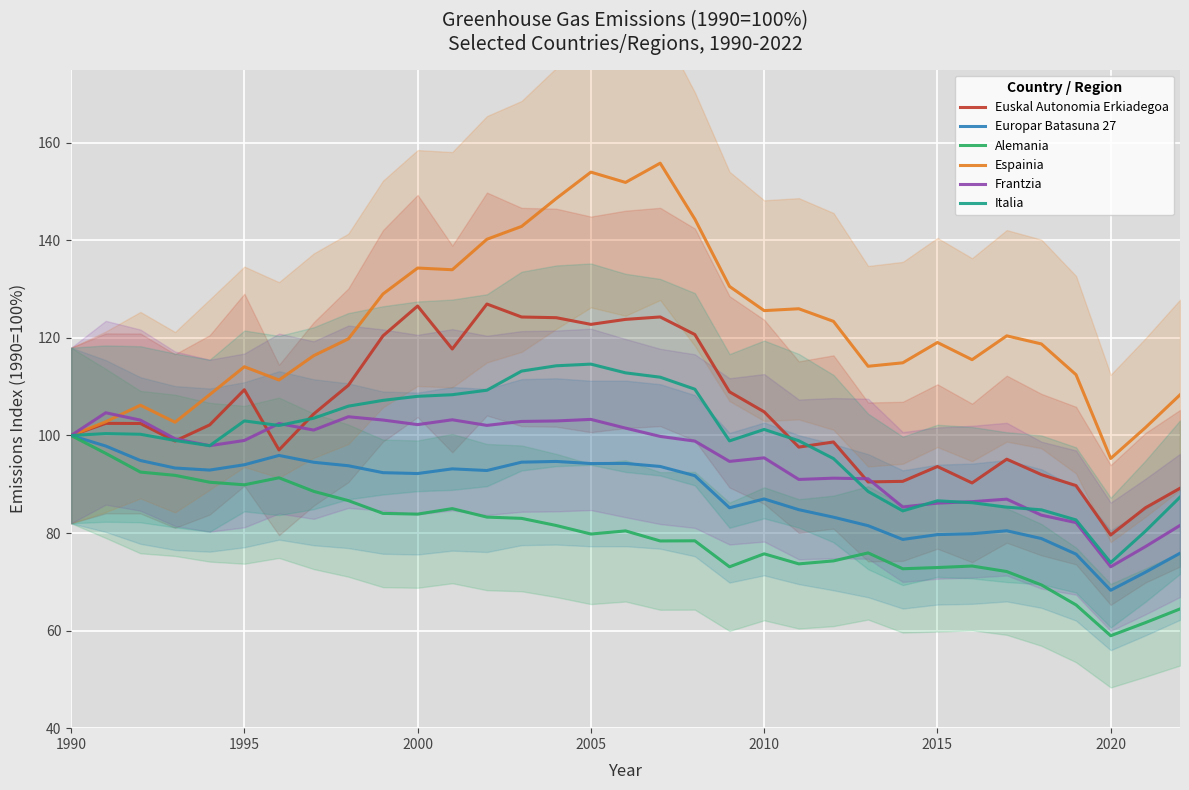

What is the maximum value for Frantzia?

104.7